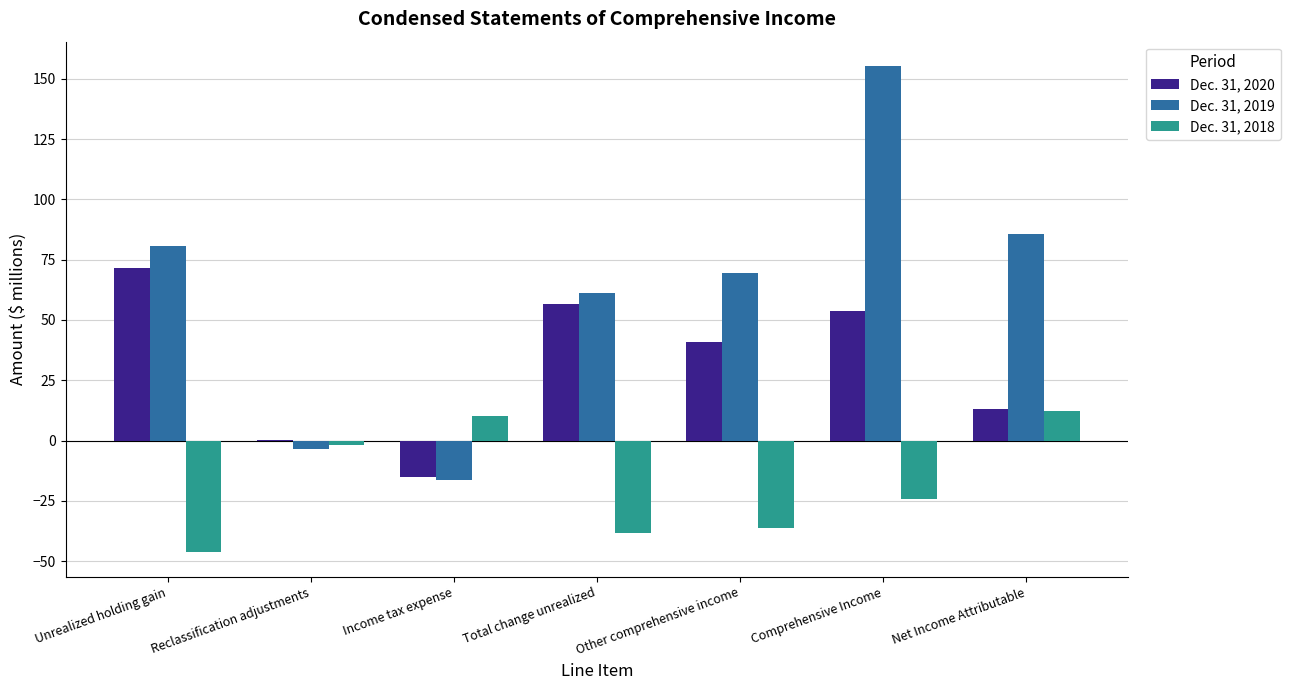

What is the sum of all Dec. 31, 2018 values?

-124.8